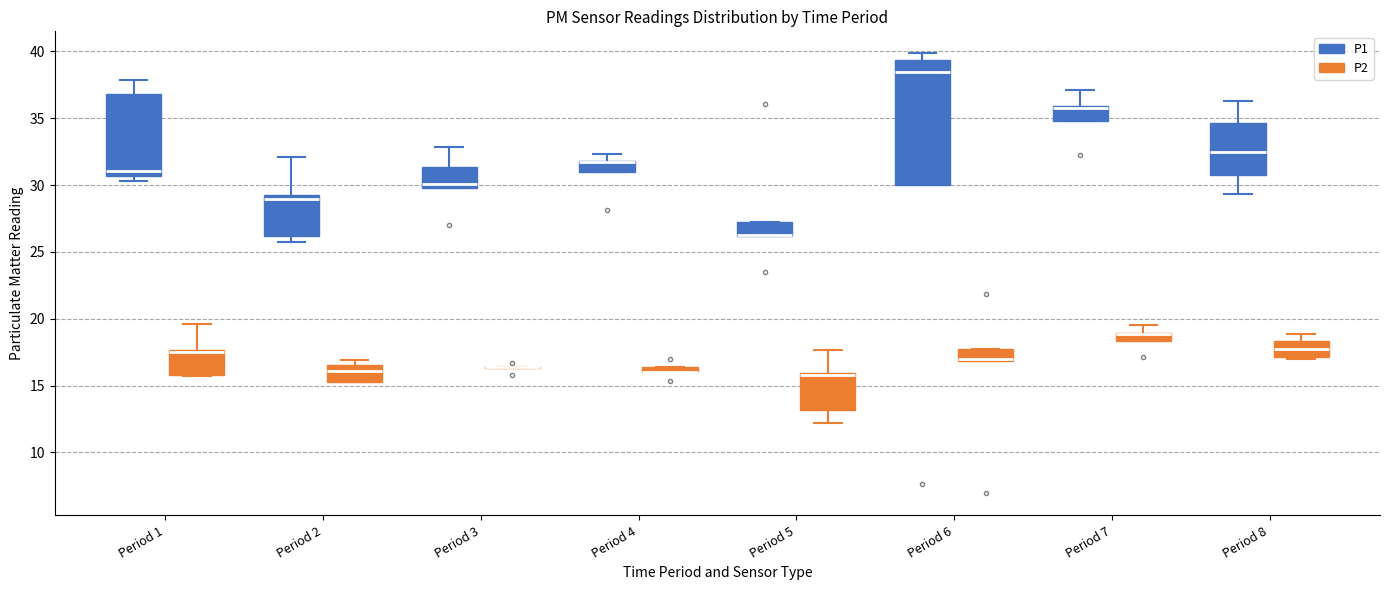

Where is the upper edge of the box for Period 1 (P1) on the y-axis? The values are not printed on the chart, so give them approximately, as read against the axis.

37.0